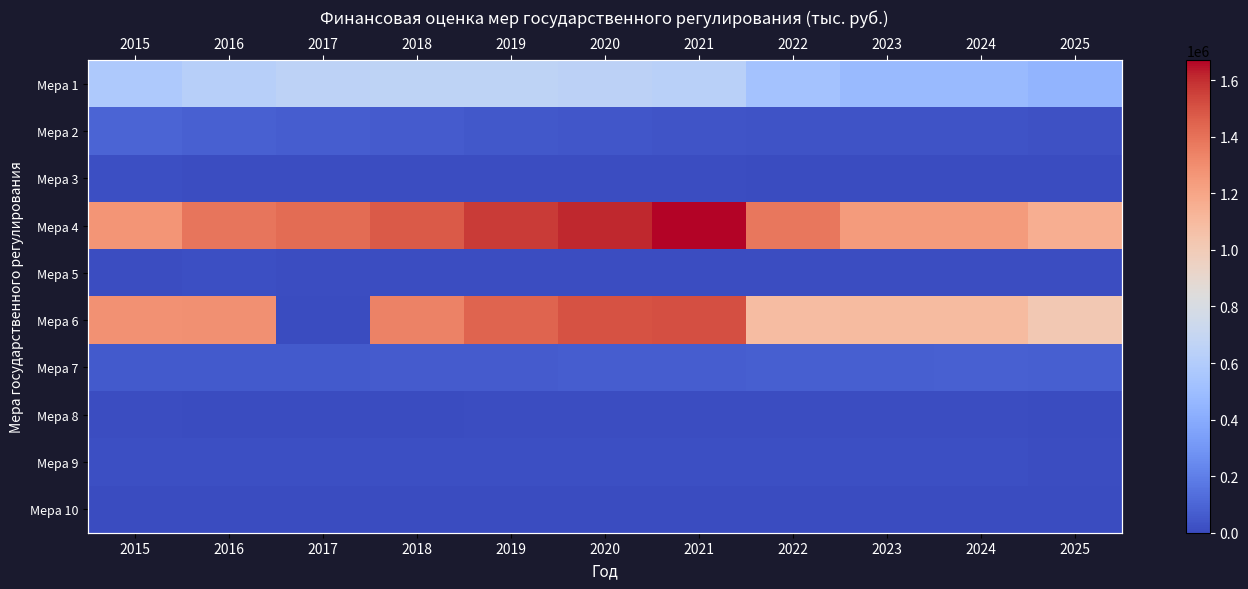

How many values in the Мера 4 series are below 1385484?

5